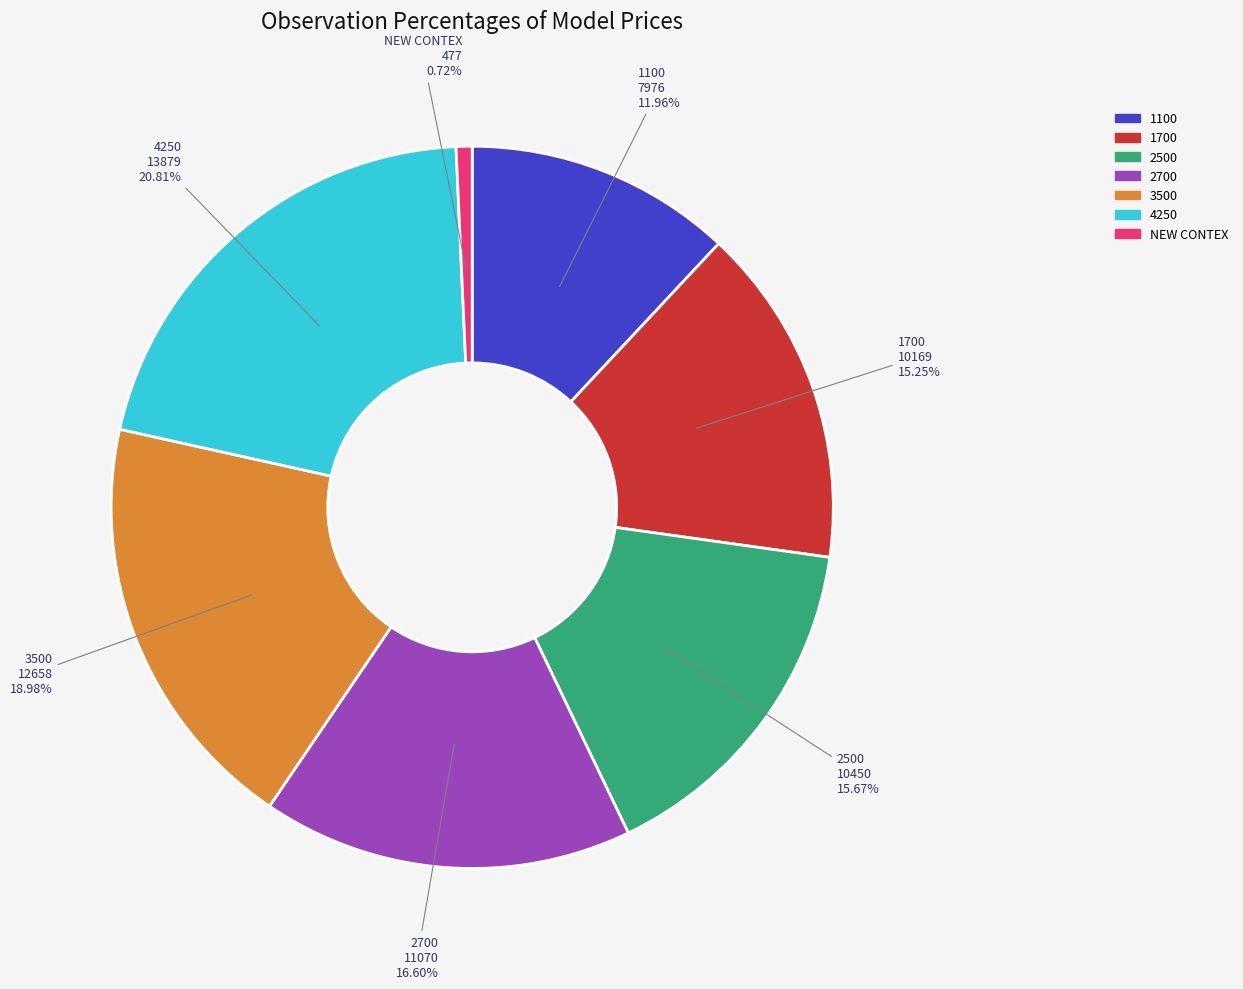

What is the ratio of the value at 3500 to the value at 4250?

0.9